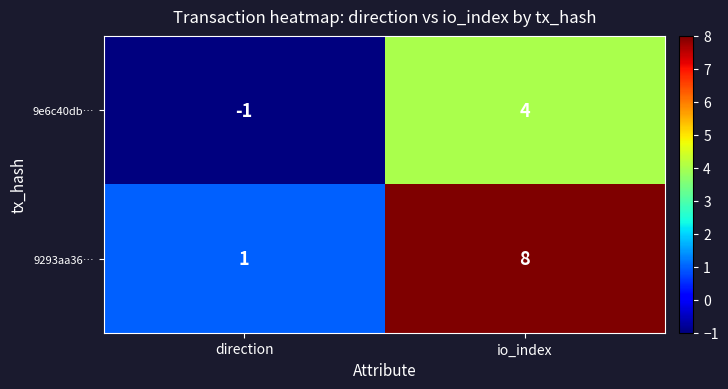

At how many categories does at least one series exceed 5?

1